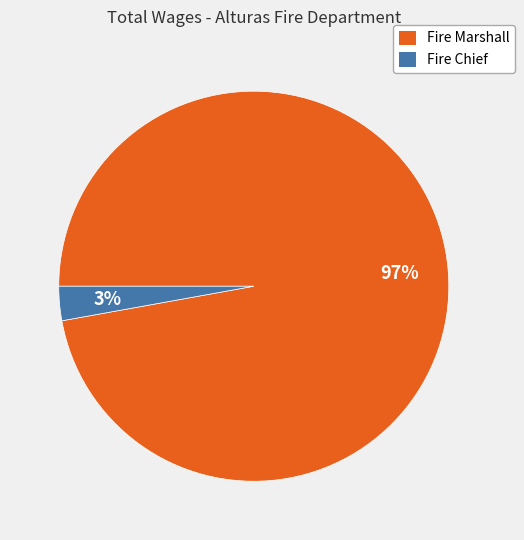

To the nearest percent, what is the combined percentage of Fire Marshall and Fire Chief?

100%